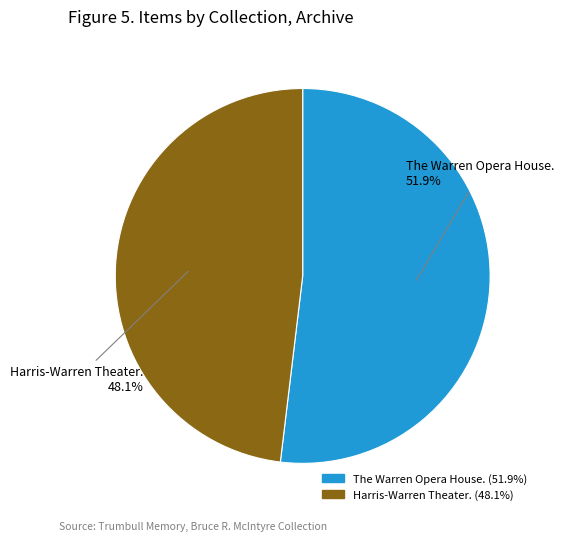

To the nearest percent, what is the difference between the Harris-Warren Theater. and The Warren Opera House. slice percentages?

4%